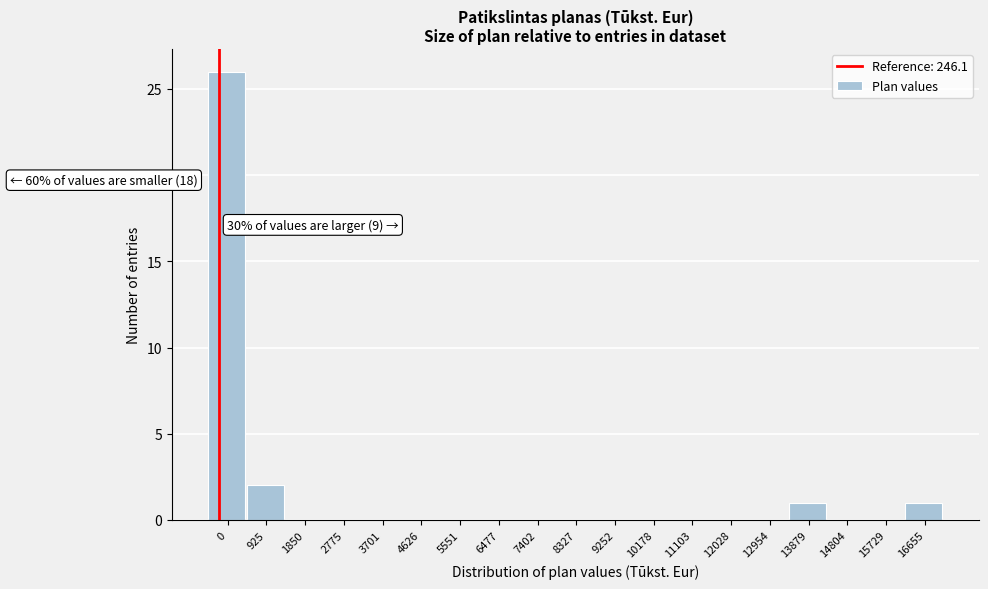

Reading left to right, transcribe all the data shown in this chart.

0=26	925=2	1850=0	2775=0	3701=0	4626=0	5551=0	6477=0	7402=0	8327=0	9252=0	10178=0	11103=0	12028=0	12954=0	13879=1	14804=0	15729=0	16655=1